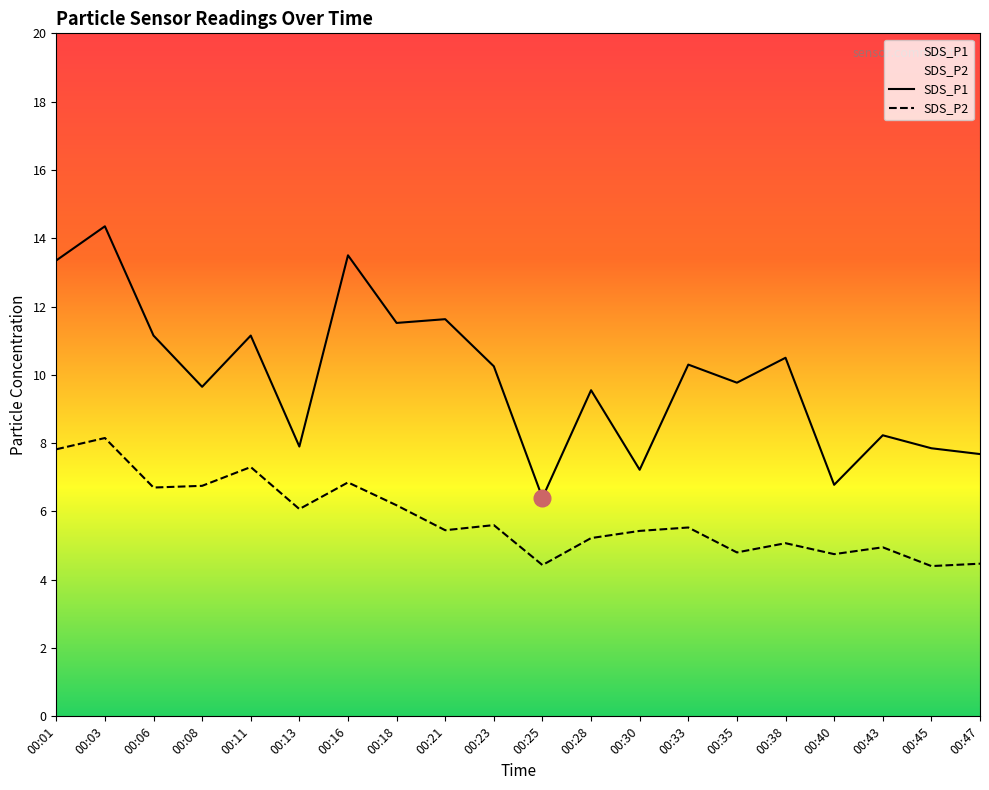

At which category is the sum across all series the highest?

00:03